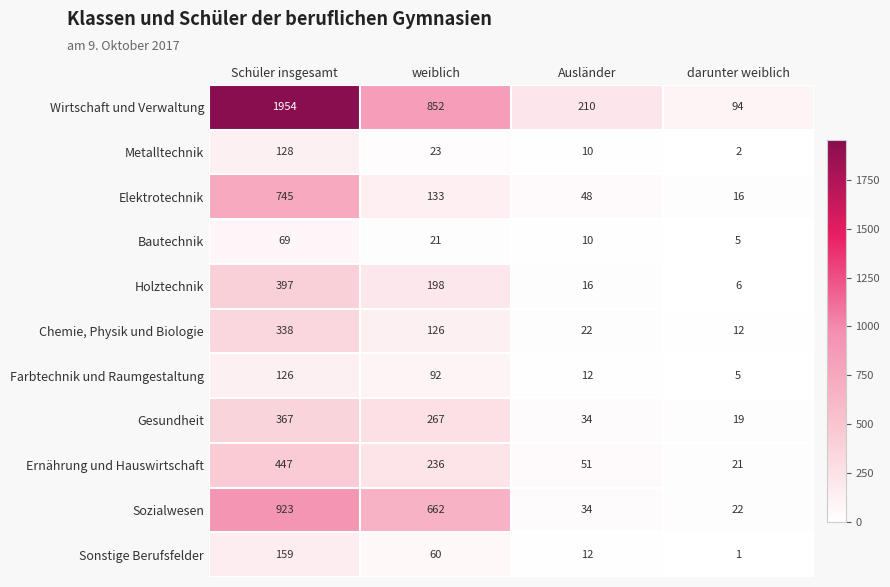

How many distinct data groups are displayed?

11